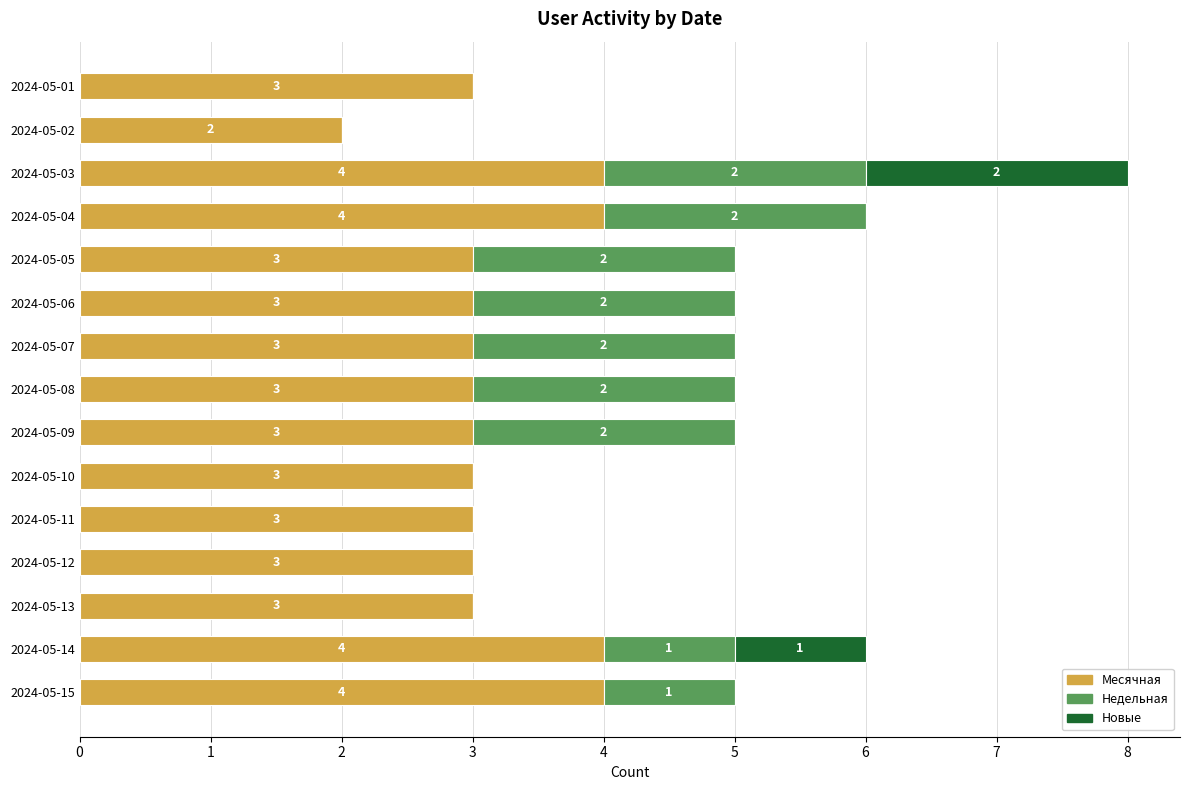

How many Месячная values are between 3 and 4?

14